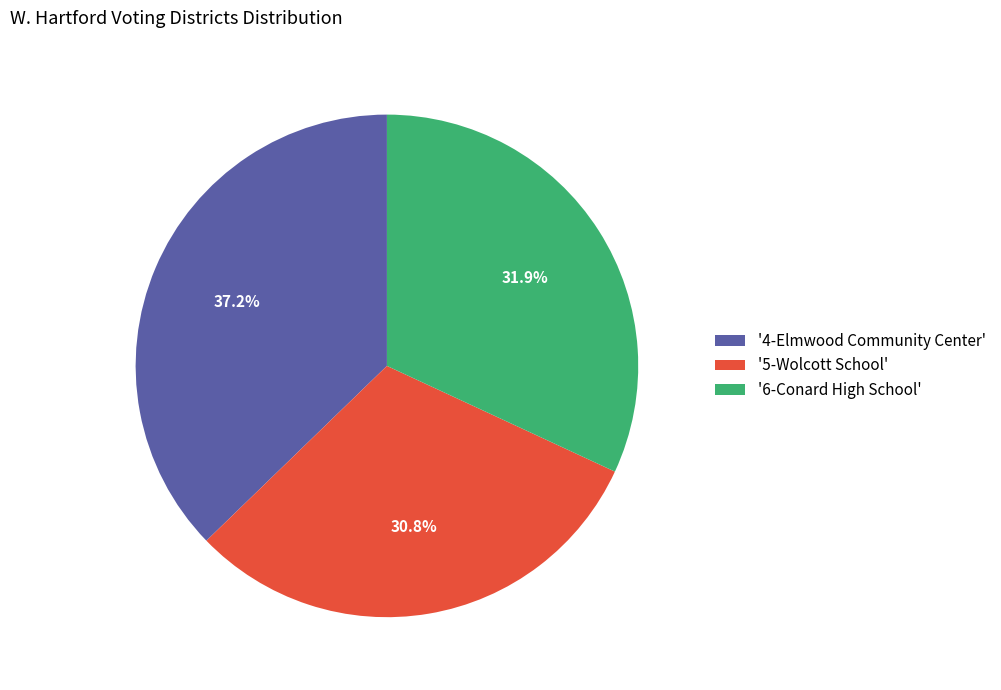

Which has a higher value, '5-Wolcott School' or '4-Elmwood Community Center'?

'4-Elmwood Community Center'